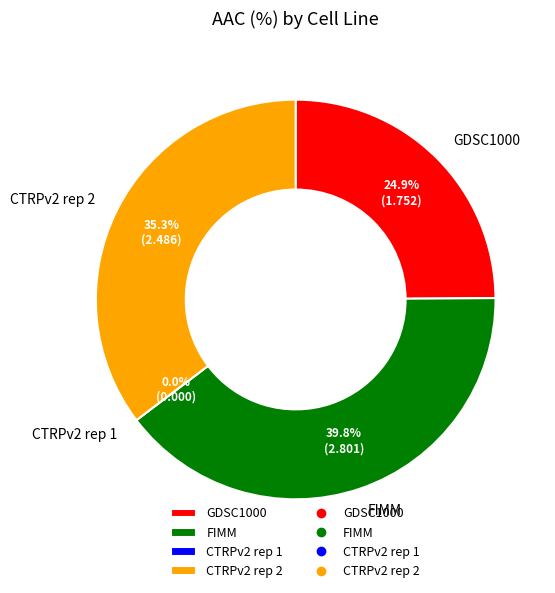

To the nearest percent, what percentage of the pie is GDSC1000?

25%